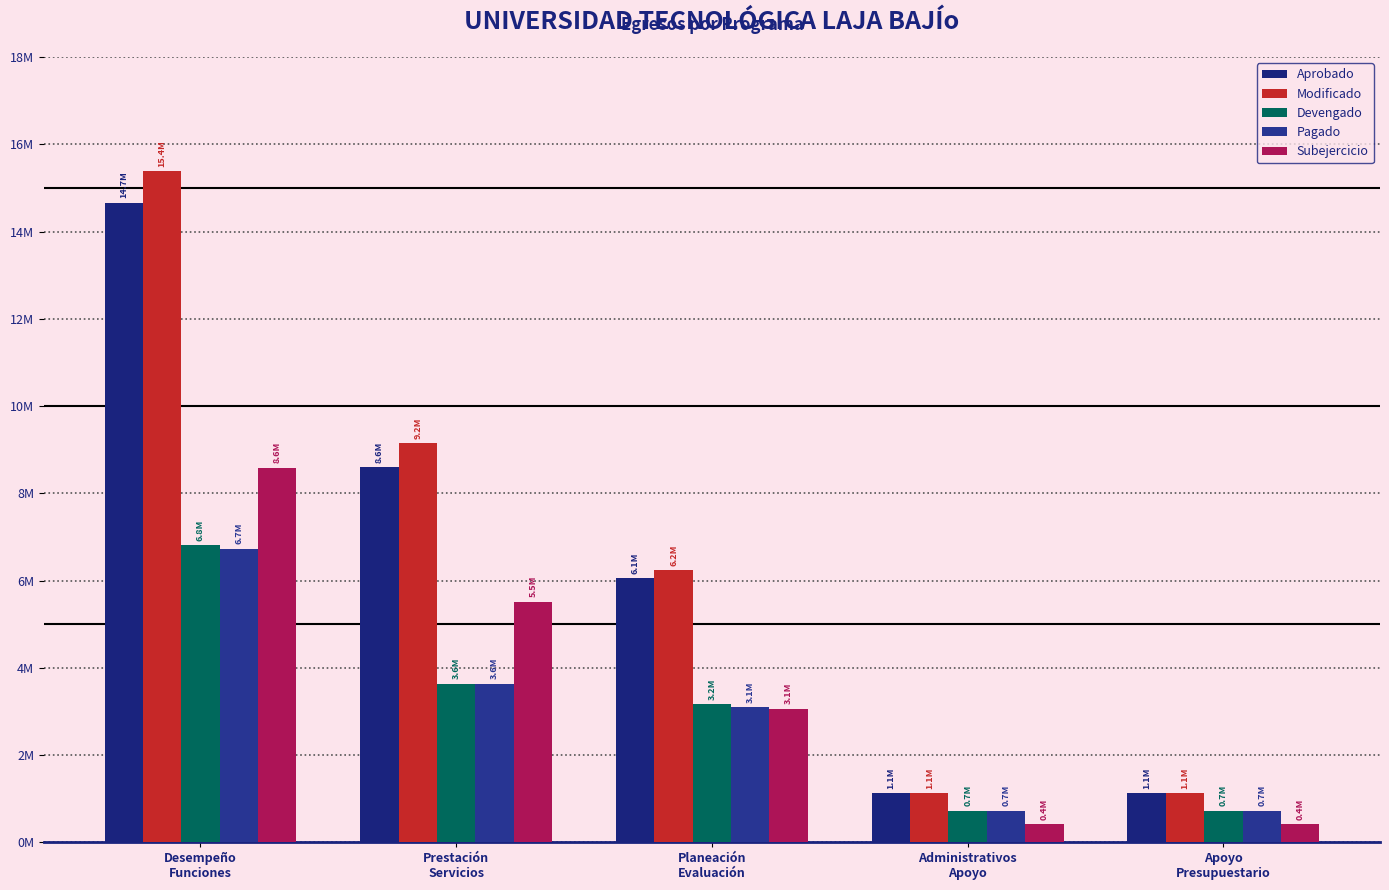

Does the chart contain any negative values?

No